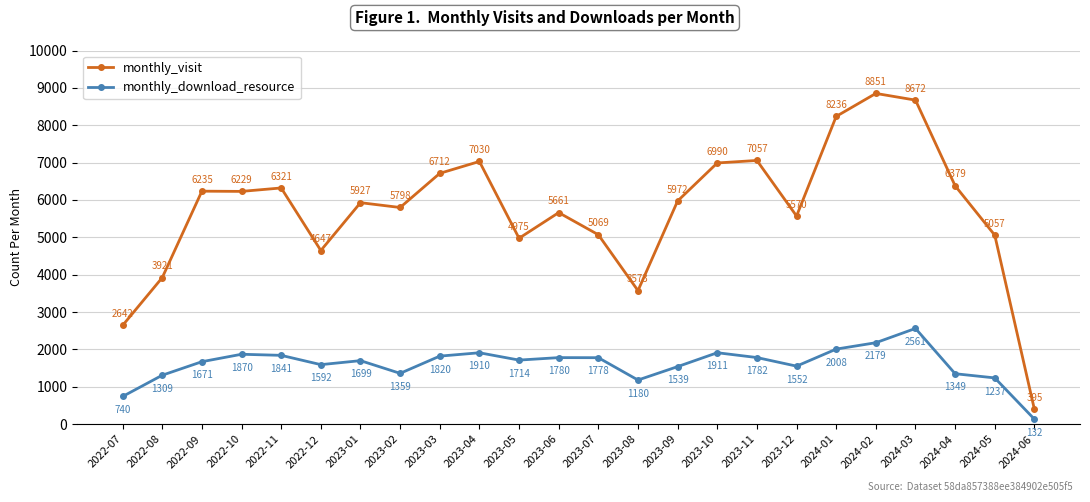

How many interior local valleys does the monthly_visit series have?

6